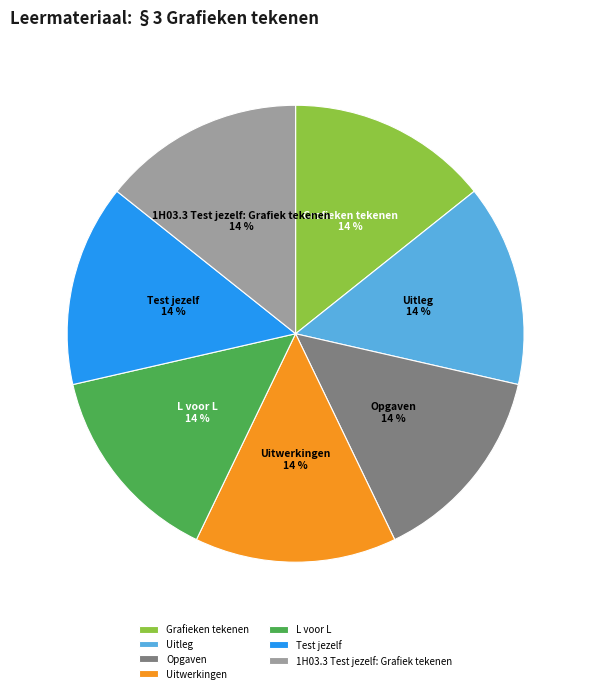

Is it true that L voor L is 14% of the pie?

True